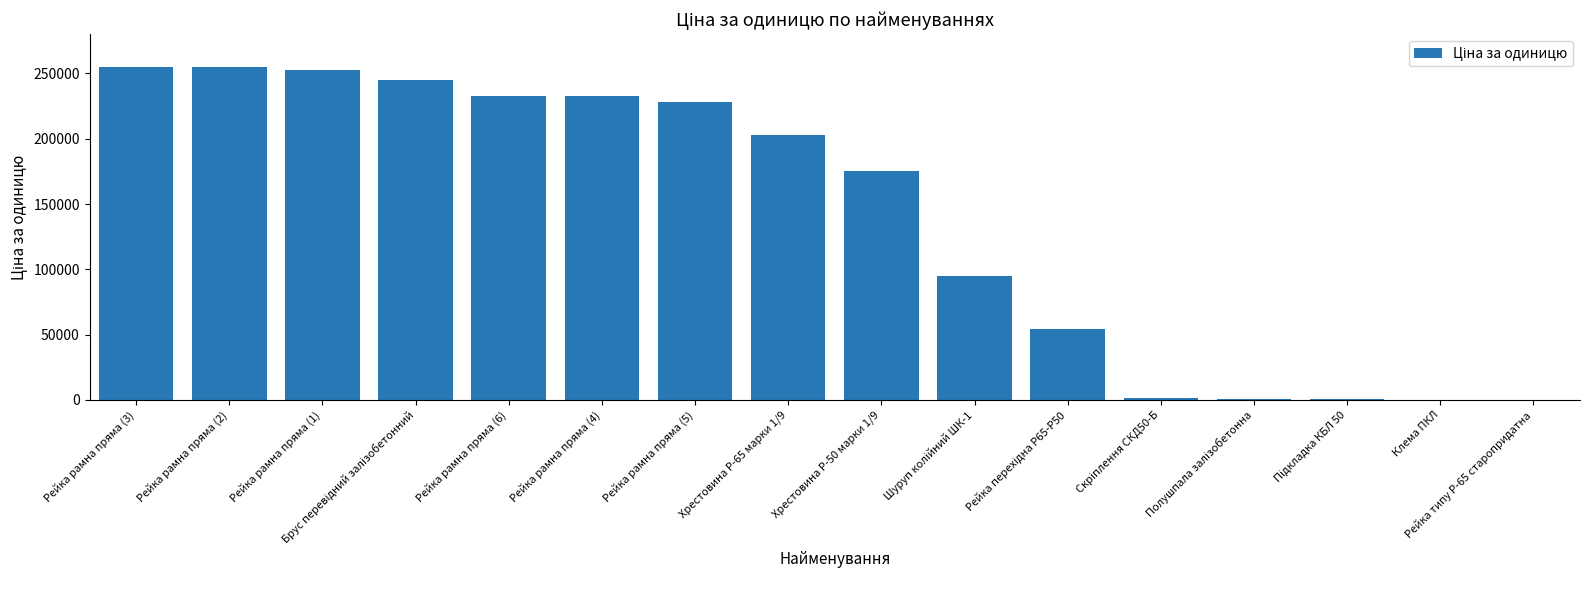

What is the sum of all values?

2229847.4